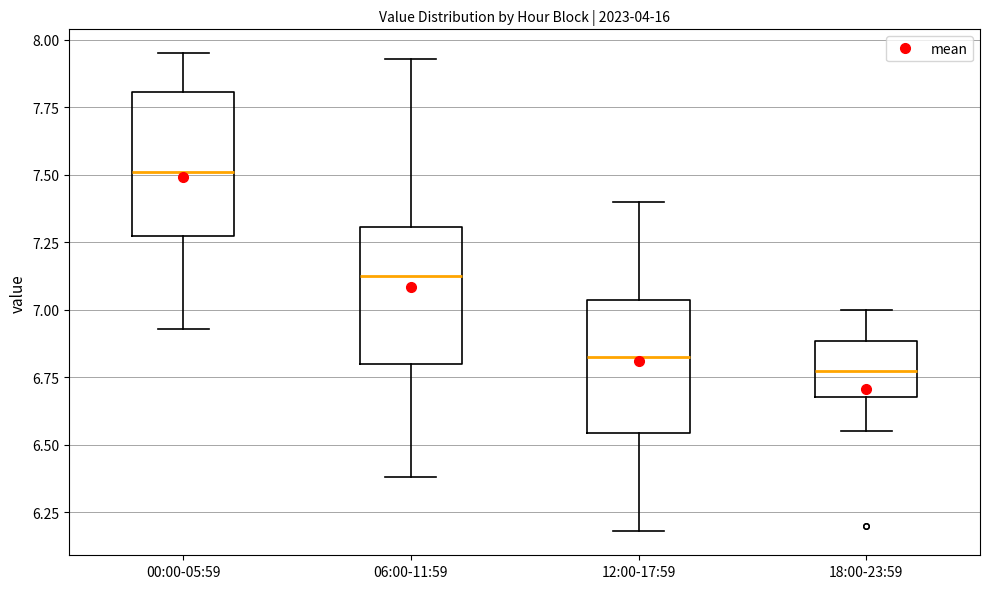

Where is the upper edge of the box for 00:00-05:59 on the y-axis? The values are not printed on the chart, so give them approximately, as read against the axis.

7.80